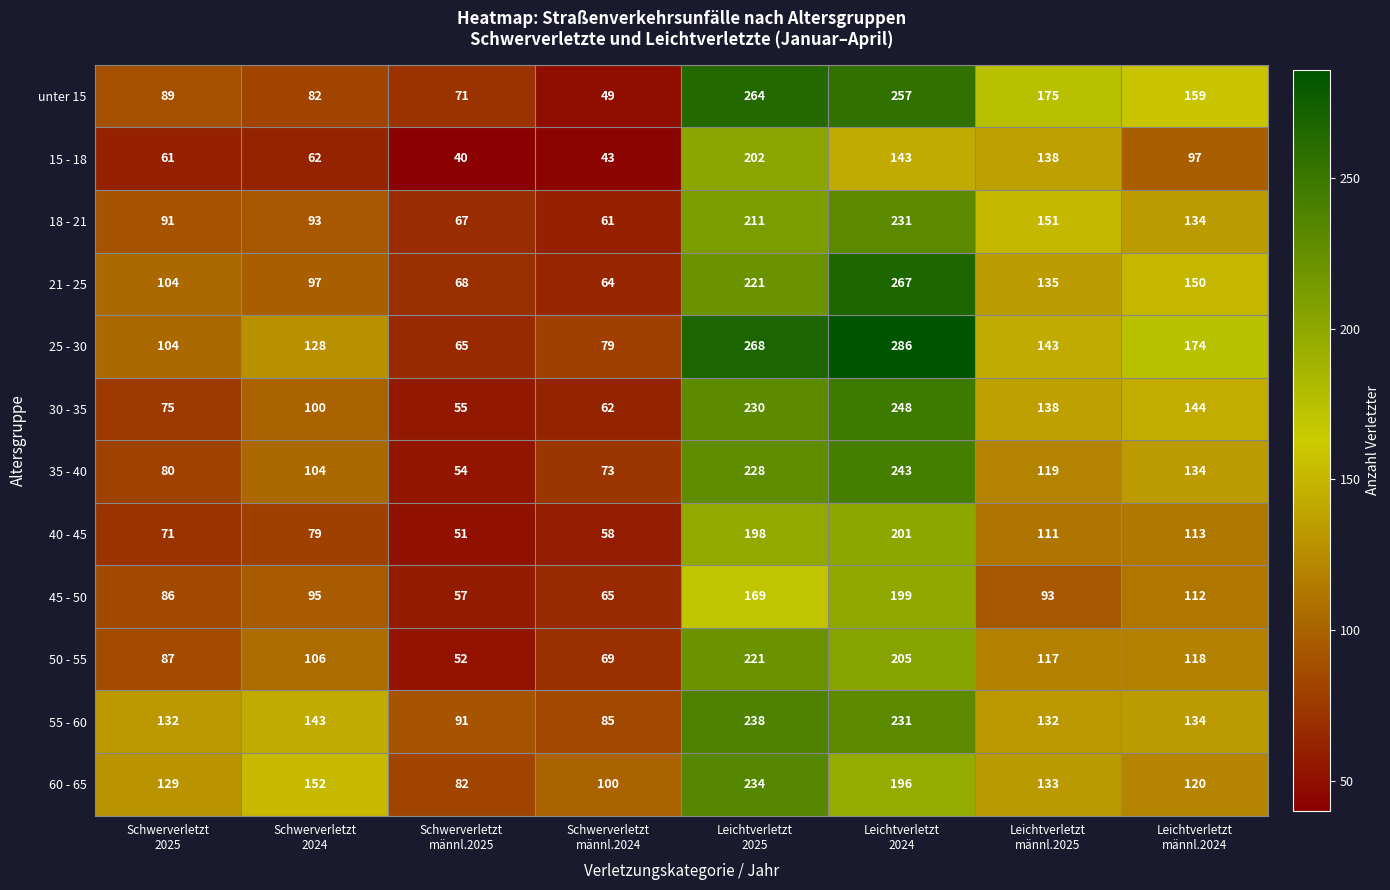

Which series has the widest spread of values?

25 - 30